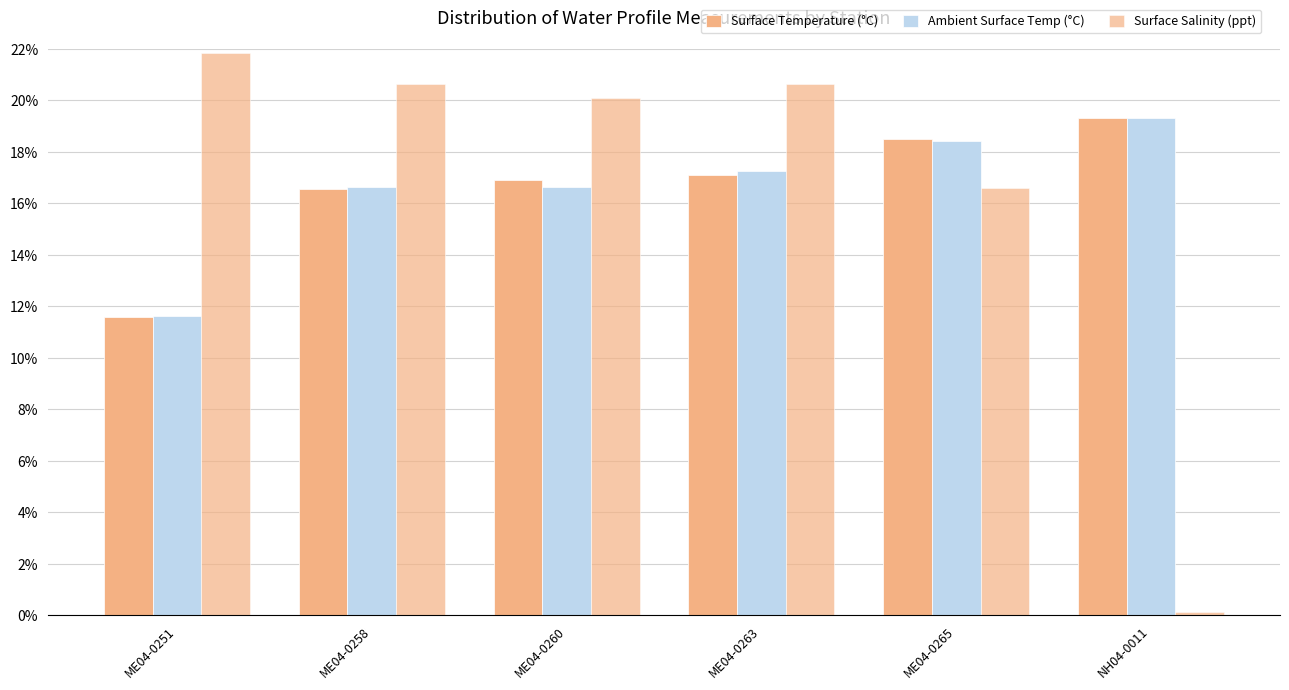

What is the greatest value displayed?

0.2